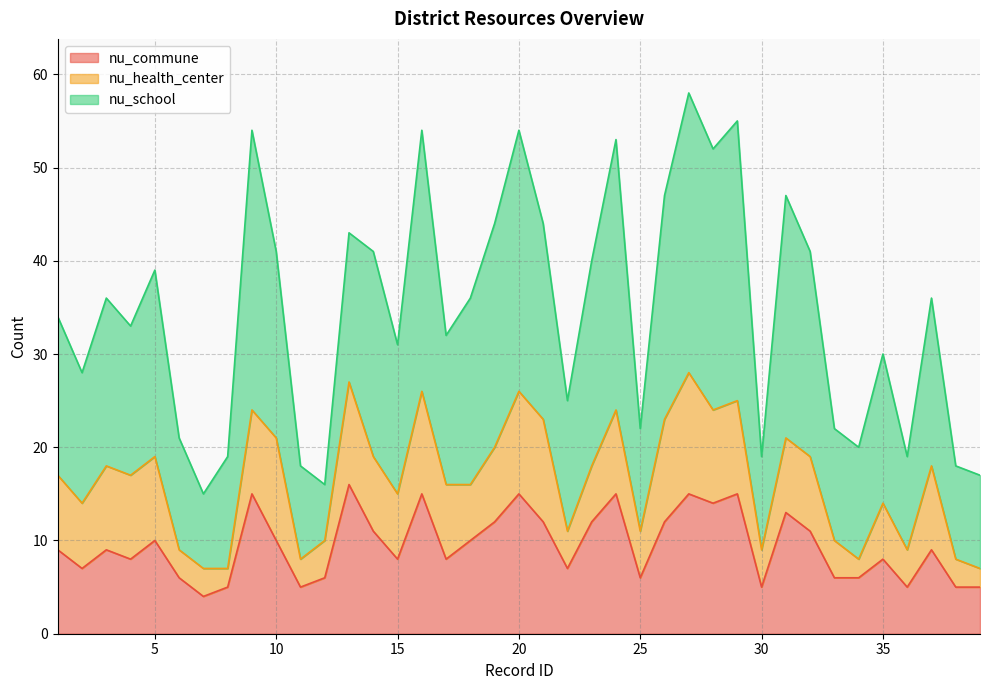

True or false: nu_commune has a value of 24 at 28.

False